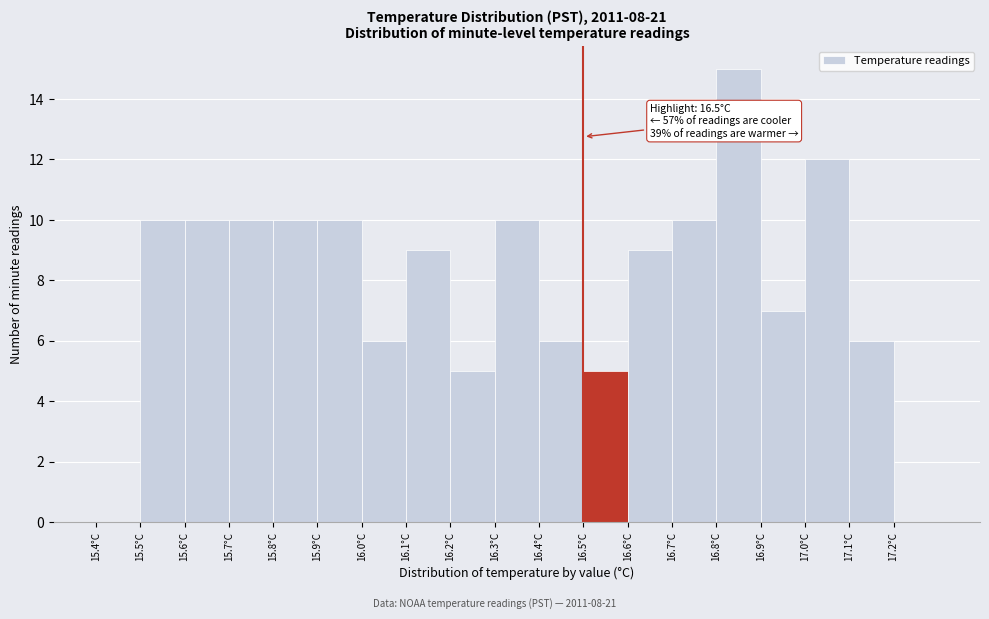

Over which range of the x-axis is the bar tallest?

16.8 to 16.9